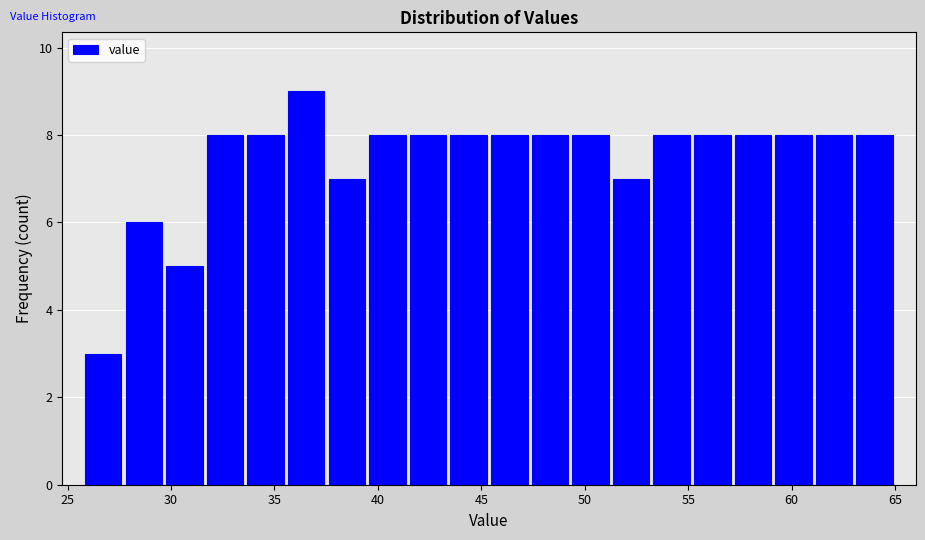

Read against the x-axis, roughly where is the centre of the tallest bar?

36.5